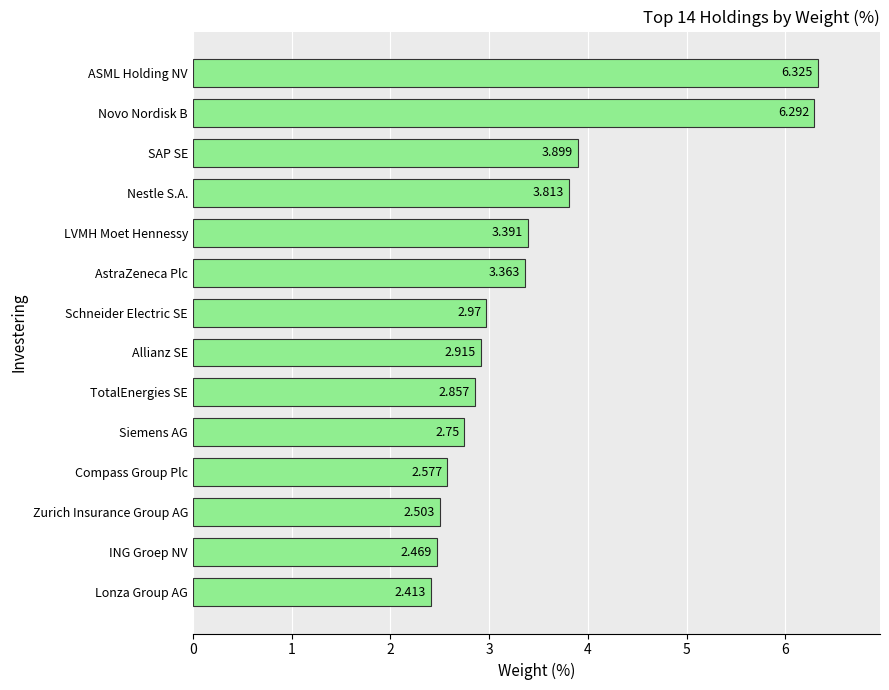

How many distinct data groups are displayed?

1